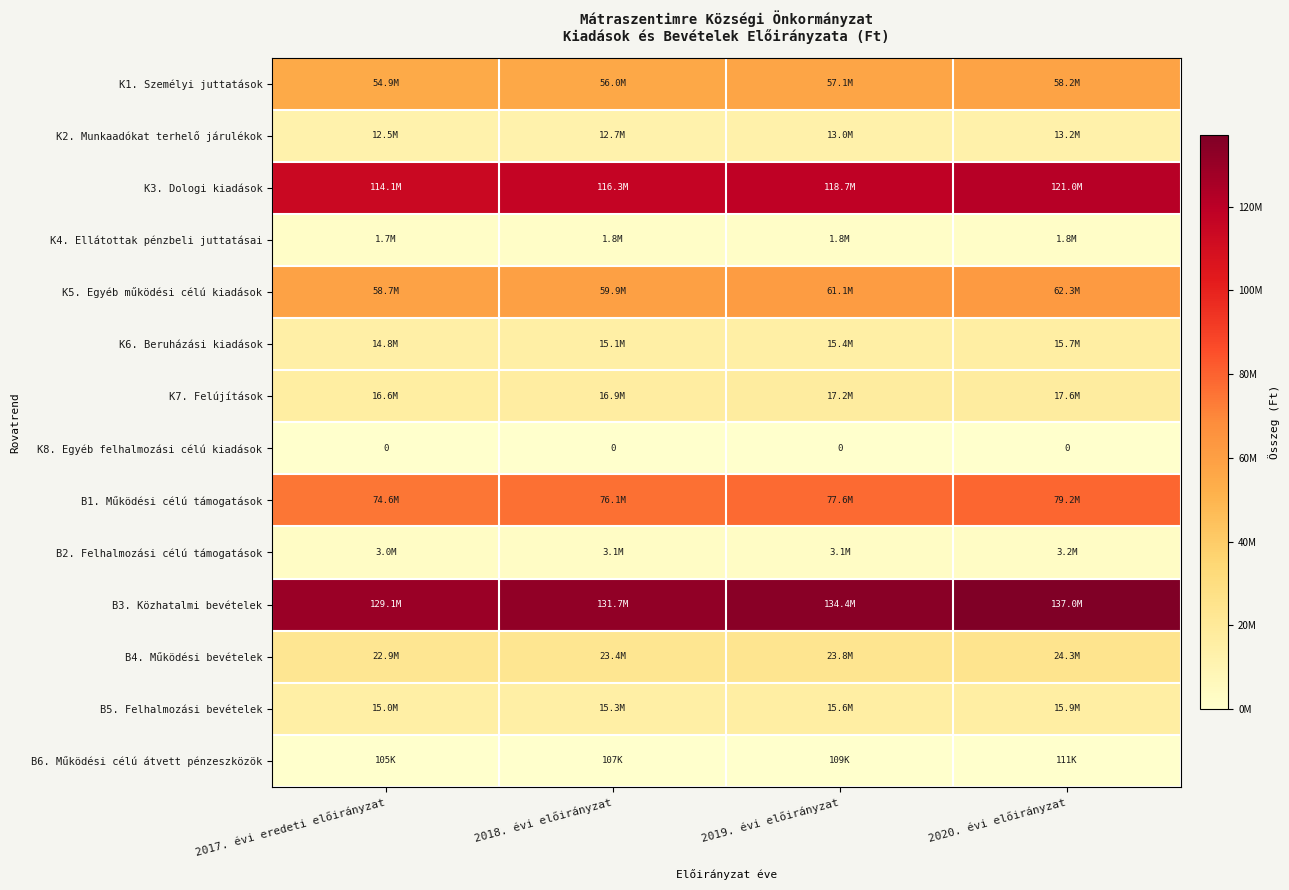

Is the value of K7. Felújítások at 2019. évi előirányzat greater than the value of K6. Beruházási kiadások at 2017. évi eredeti előirányzat?

Yes